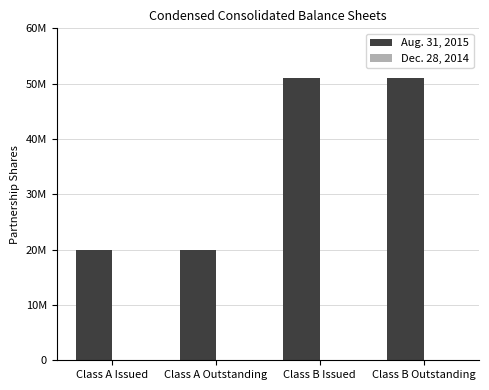

Does the chart contain any negative values?

No